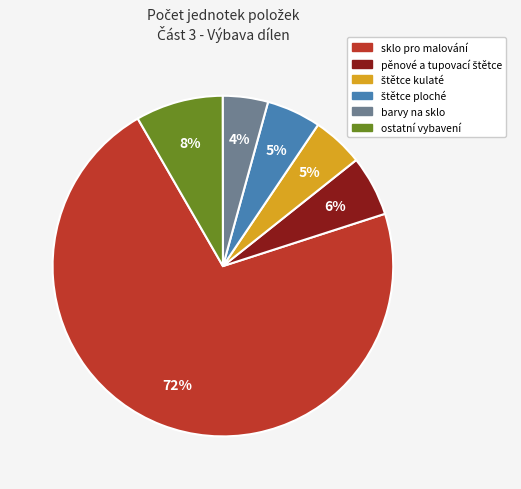

Count the number of slices in the pie.

6